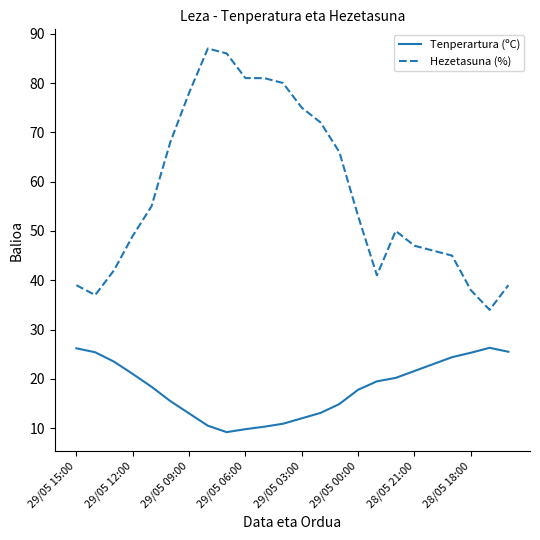

Which series has the largest total across all categories?

Hezetasuna (%)